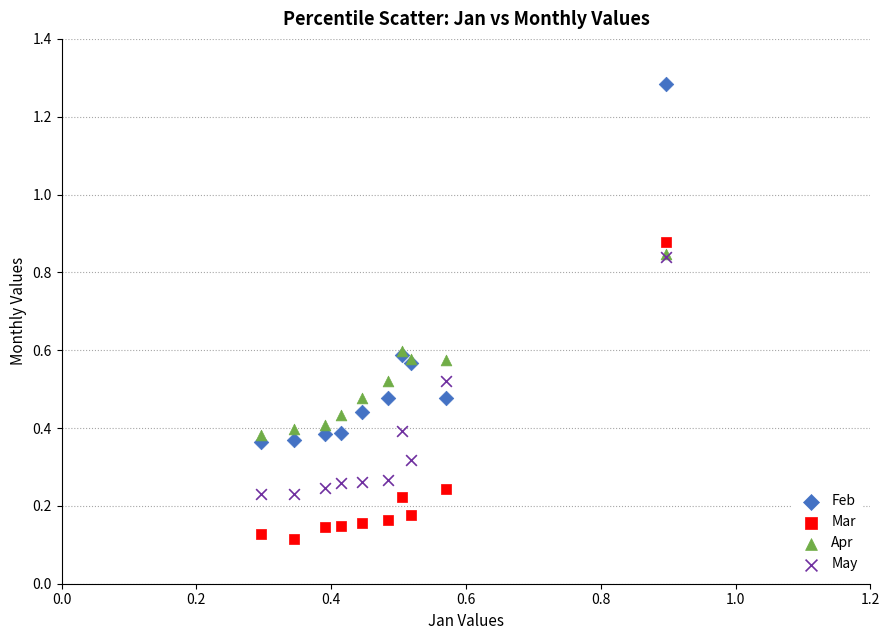

Which series contains the lowest Y value?

Mar